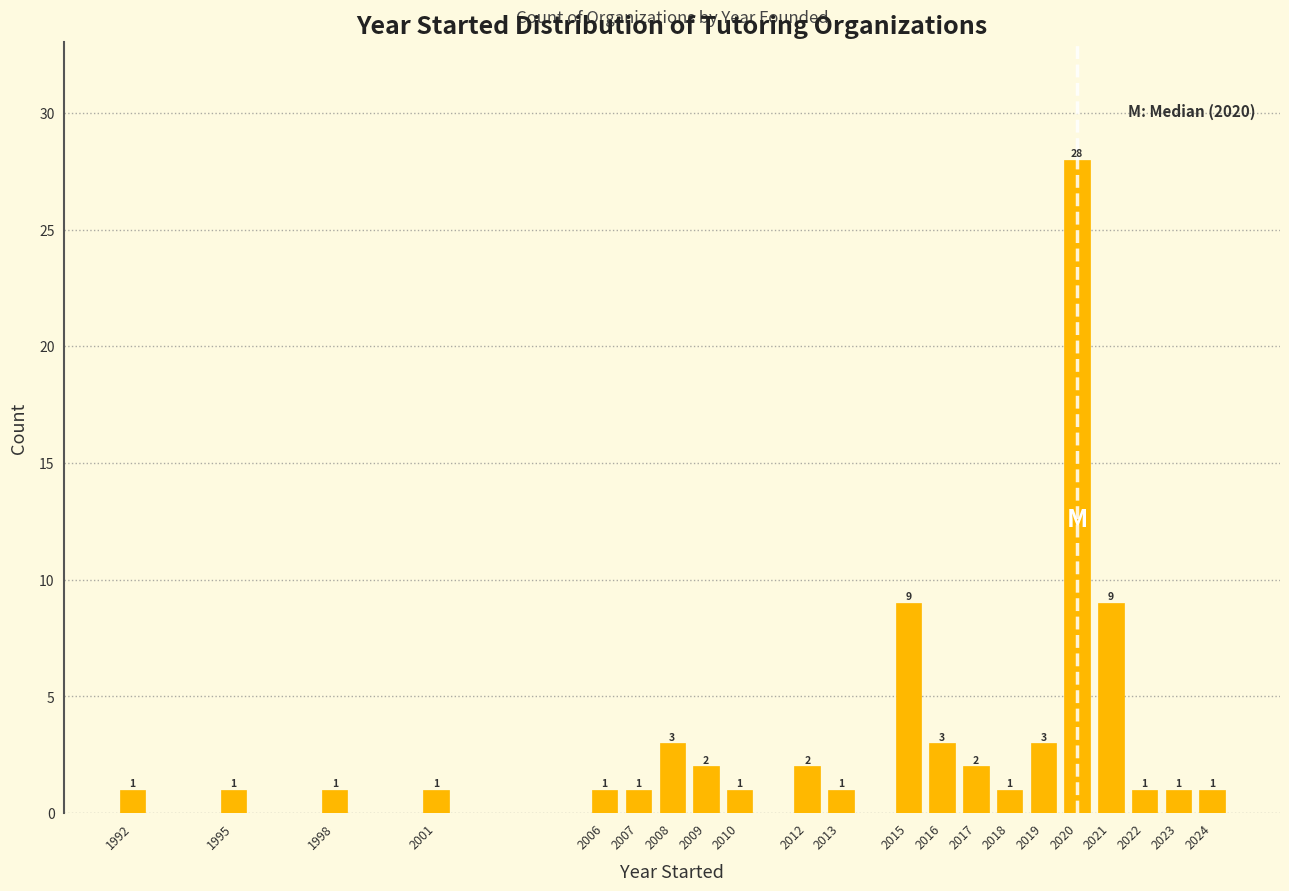

Reading left to right, transcribe all the data shown in this chart.

1992=1	1995=1	1998=1	2001=1	2006=1	2007=1	2008=3	2009=2	2010=1	2012=2	2013=1	2015=9	2016=3	2017=2	2018=1	2019=3	2020=28	2021=9	2022=1	2023=1	2024=1